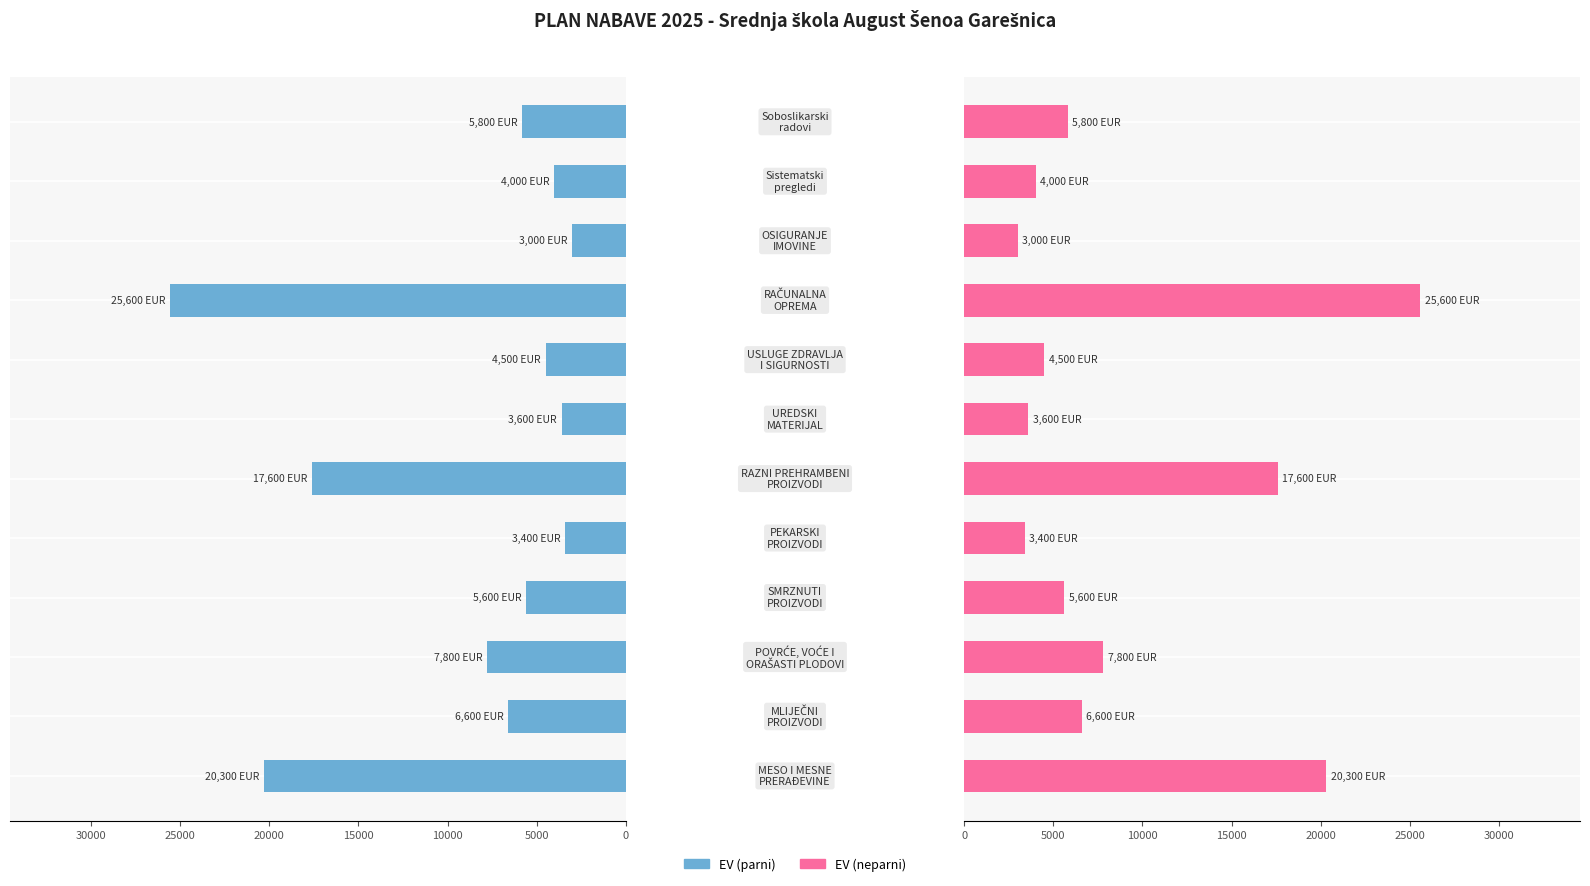

At which category is the sum across all series the highest?

8